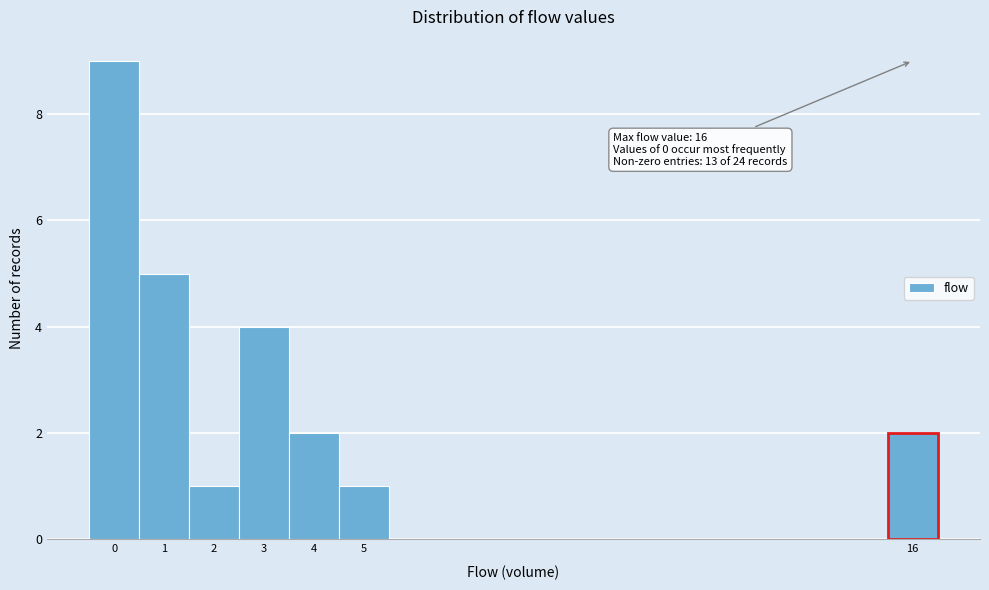

Which range on the x-axis has the tallest bar?

-0.5 to 0.5